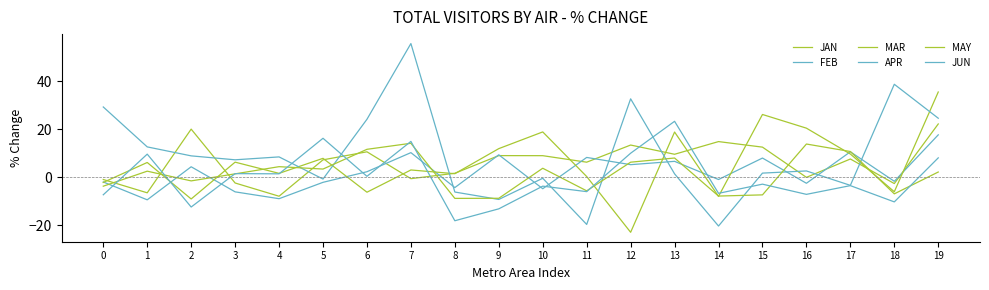

Between 14 and 1, which is larger?

14